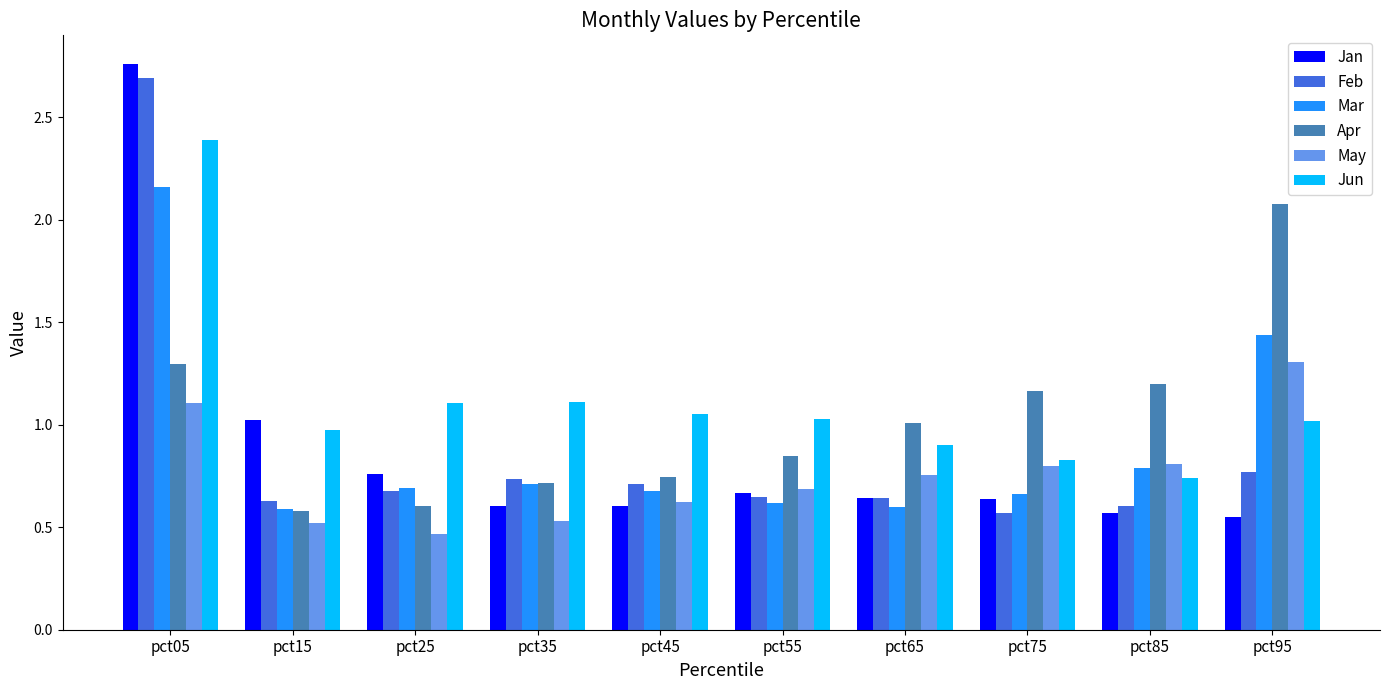

Which series has the largest range (max minus min)?

Jan